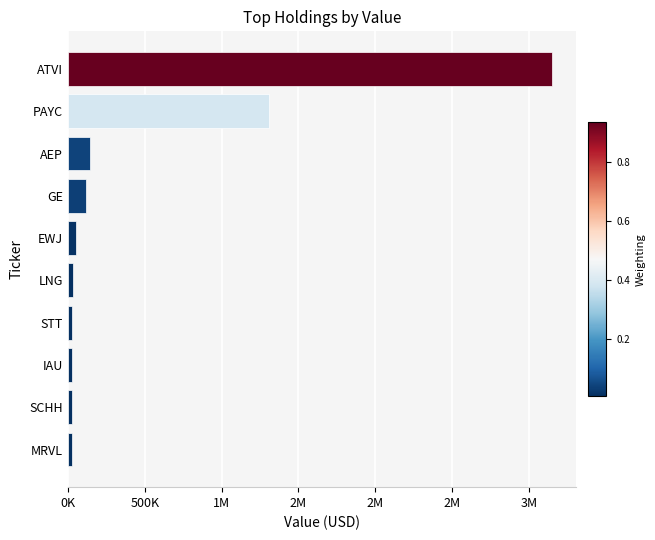

Are the bars horizontal?

Yes